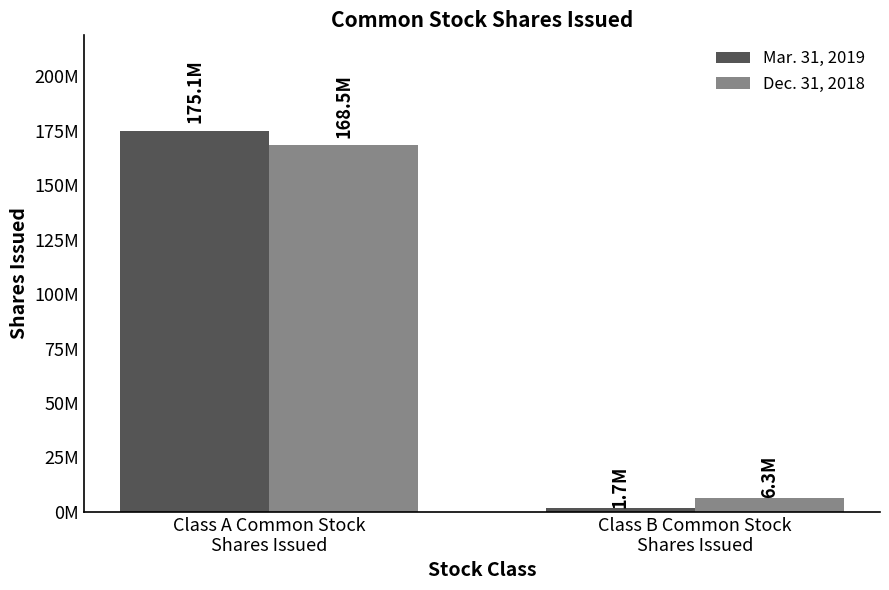

What is the label of the 2nd bar from the left?

Class B Common Stock
Shares Issued